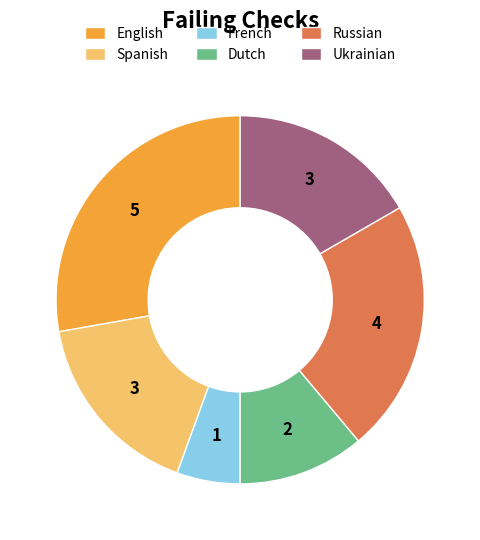

The Spanish slice represents 17% of the pie. True or false?

True